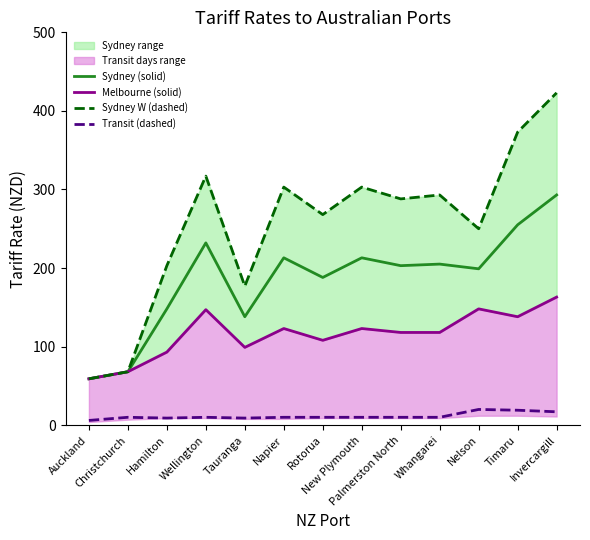

Does the chart have visible grid lines?

No